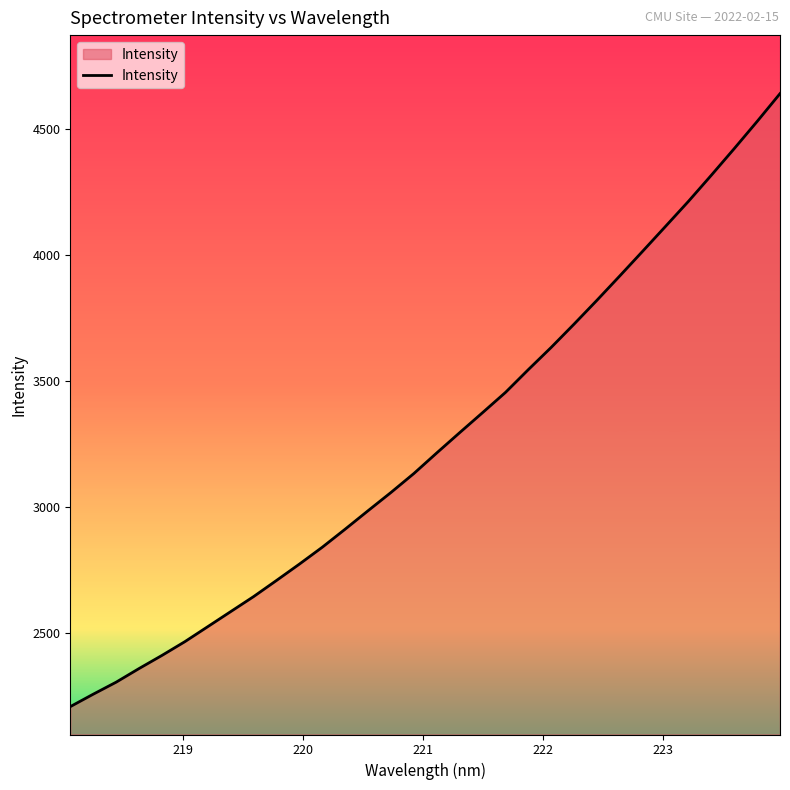

What is the greatest value displayed?

4639.3